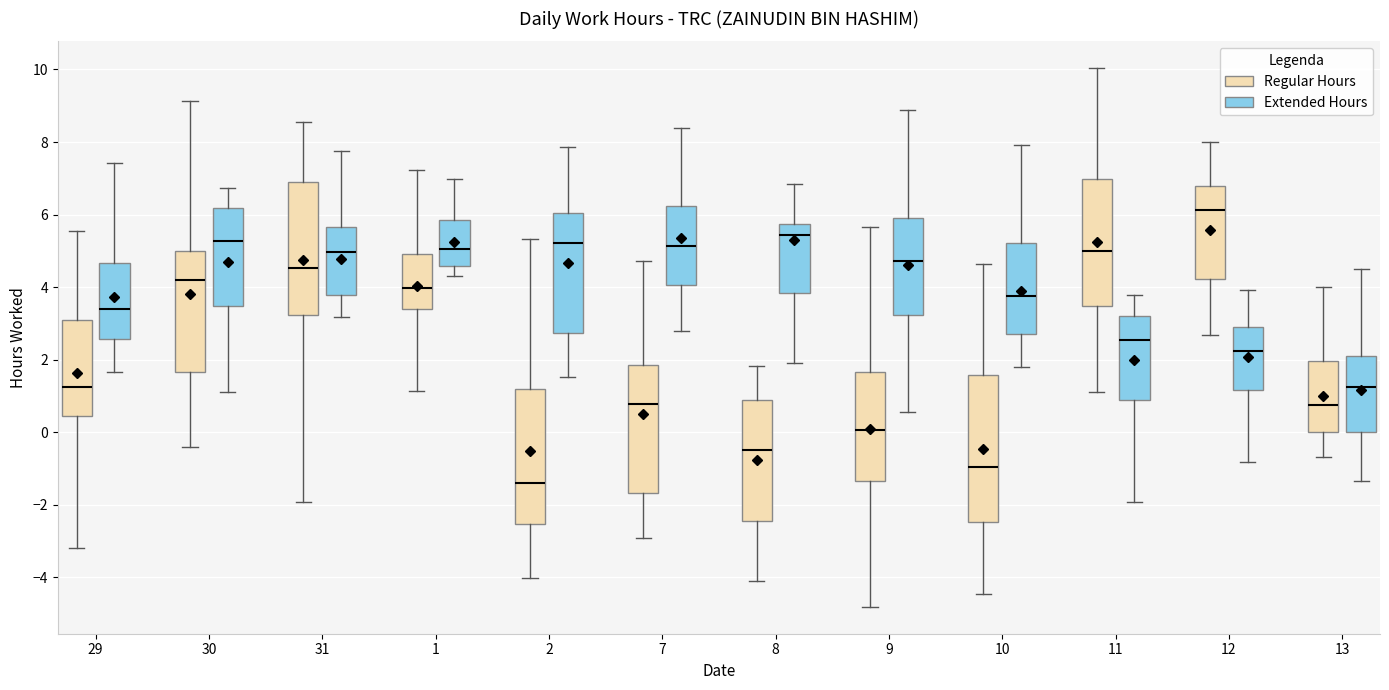

Reading left to right, transcribe this box plot: for each box, give where its median line is, the range the box spans, and where its two whiskers end, as read against the y-axis. The values are not printed on the chart, so give them approximately, as read against the axis.

29 (Regular Hours): median 1.2, box 0.4 to 3.0, whiskers -3.2 to 5.6
29 (Extended Hours): median 3.4, box 2.6 to 4.6, whiskers 1.6 to 7.4
30 (Regular Hours): median 4.2, box 1.6 to 5.0, whiskers -0.4 to 9.2
30 (Extended Hours): median 5.2, box 3.4 to 6.2, whiskers 1.2 to 6.8
31 (Regular Hours): median 4.6, box 3.2 to 7.0, whiskers -2.0 to 8.6
31 (Extended Hours): median 5.0, box 3.8 to 5.6, whiskers 3.2 to 7.8
1 (Regular Hours): median 4.0, box 3.4 to 5.0, whiskers 1.2 to 7.2
1 (Extended Hours): median 5.0, box 4.6 to 5.8, whiskers 4.4 to 7.0
2 (Regular Hours): median -1.4, box -2.6 to 1.2, whiskers -4.0 to 5.4
2 (Extended Hours): median 5.2, box 2.8 to 6.0, whiskers 1.6 to 7.8
7 (Regular Hours): median 0.8, box -1.6 to 1.8, whiskers -3.0 to 4.8
7 (Extended Hours): median 5.2, box 4.0 to 6.2, whiskers 2.8 to 8.4
8 (Regular Hours): median -0.4, box -2.4 to 0.8, whiskers -4.0 to 1.8
8 (Extended Hours): median 5.4, box 3.8 to 5.8, whiskers 2.0 to 6.8
9 (Regular Hours): median 0.0, box -1.4 to 1.6, whiskers -4.8 to 5.6
9 (Extended Hours): median 4.8, box 3.2 to 6.0, whiskers 0.6 to 8.8
10 (Regular Hours): median -1.0, box -2.4 to 1.6, whiskers -4.4 to 4.6
10 (Extended Hours): median 3.8, box 2.6 to 5.2, whiskers 1.8 to 8.0
11 (Regular Hours): median 5.0, box 3.4 to 7.0, whiskers 1.2 to 10.0
11 (Extended Hours): median 2.6, box 0.8 to 3.2, whiskers -2.0 to 3.8
12 (Regular Hours): median 6.2, box 4.2 to 6.8, whiskers 2.6 to 8.0
12 (Extended Hours): median 2.2, box 1.2 to 3.0, whiskers -0.8 to 4.0
13 (Regular Hours): median 0.8, box 0.0 to 2.0, whiskers -0.6 to 4.0
13 (Extended Hours): median 1.2, box 0.0 to 2.2, whiskers -1.4 to 4.6